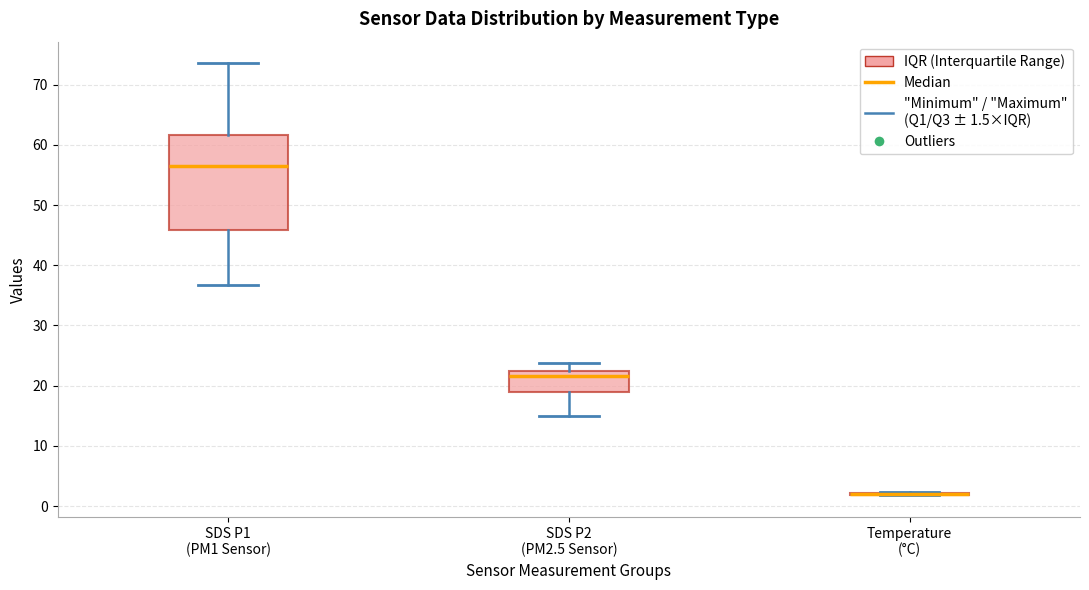

Which box is the tallest, from its lower edge to its upper edge?

SDS P1 (PM1 Sensor)